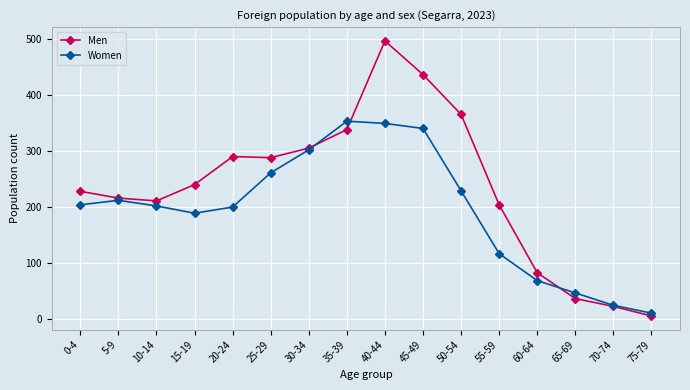

What is the highest value of the Men series?

496